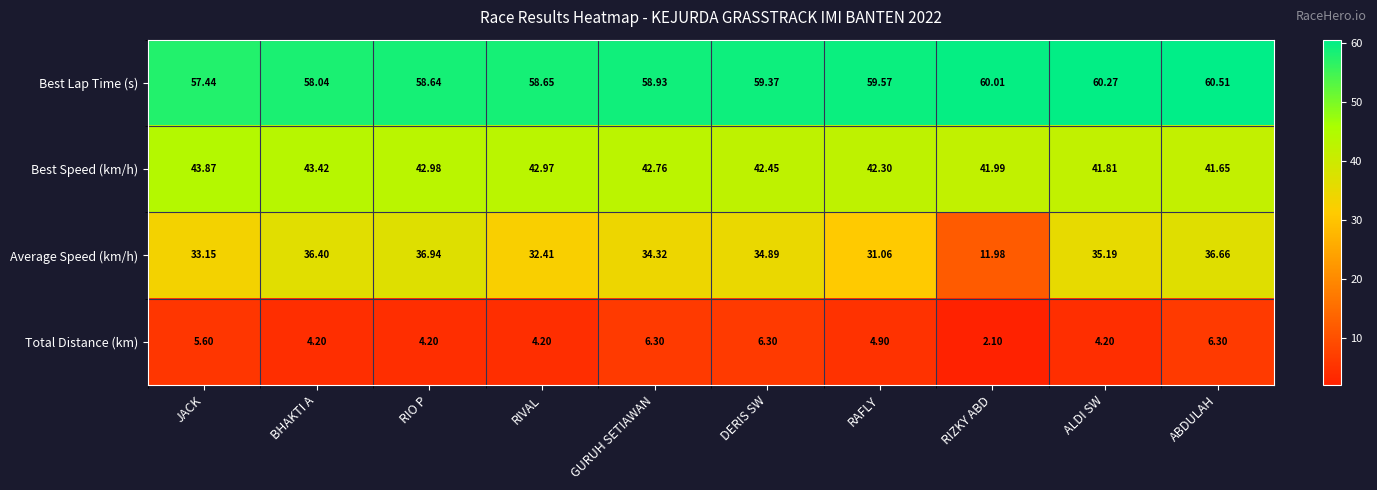

What is the smallest value displayed?

2.1